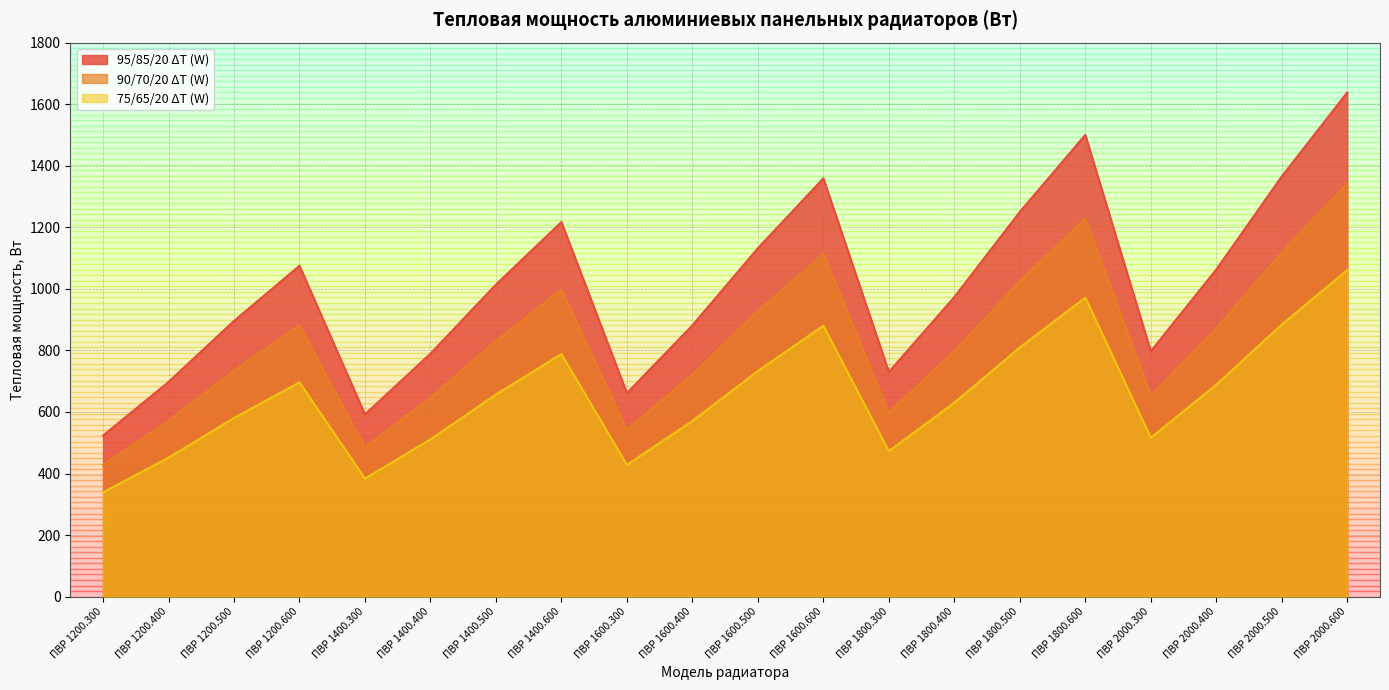

How many categories are shown in the chart?

20